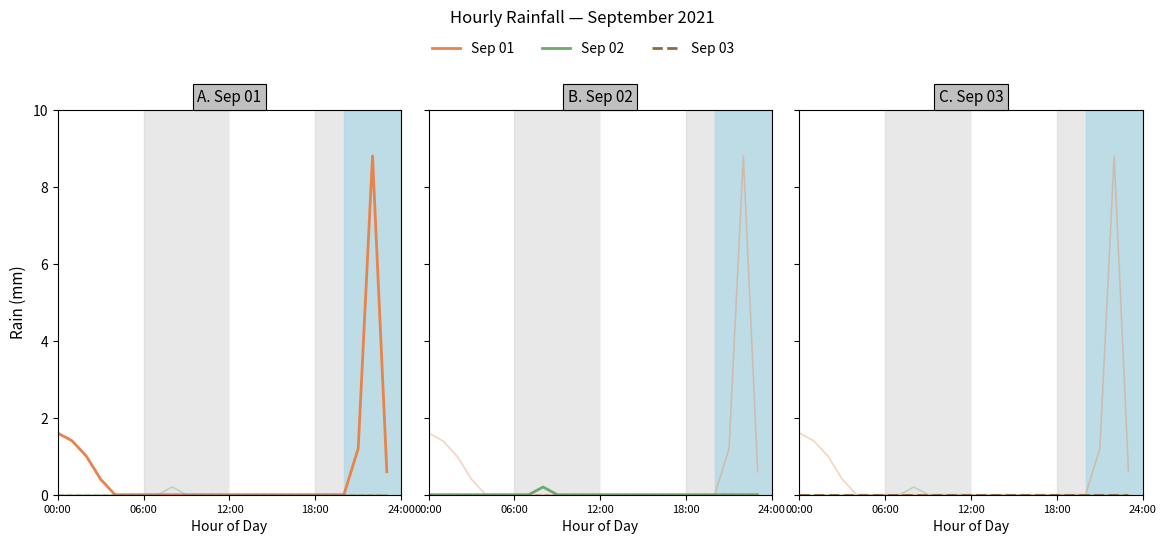

The Sep 03 series shows 0.0 at 00:00. True or false?

True